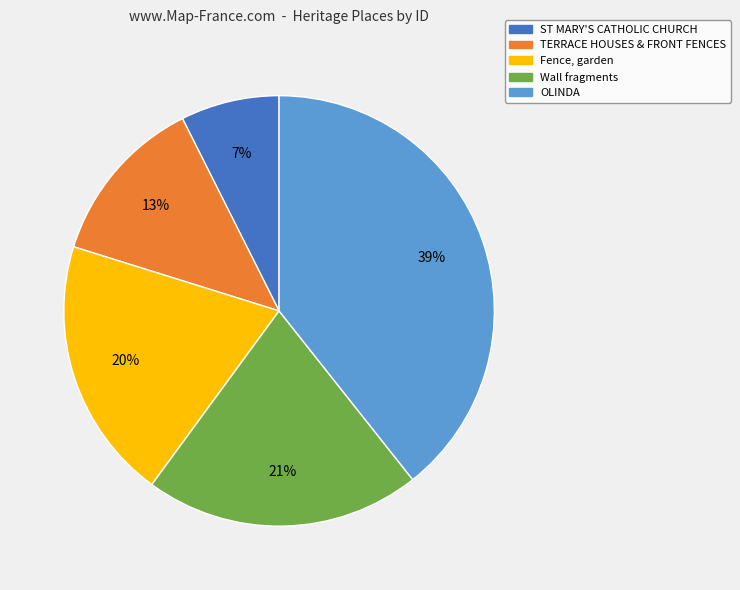

Approximately how many times larger is the value at Fence, garden compared to Wall fragments?

1.0